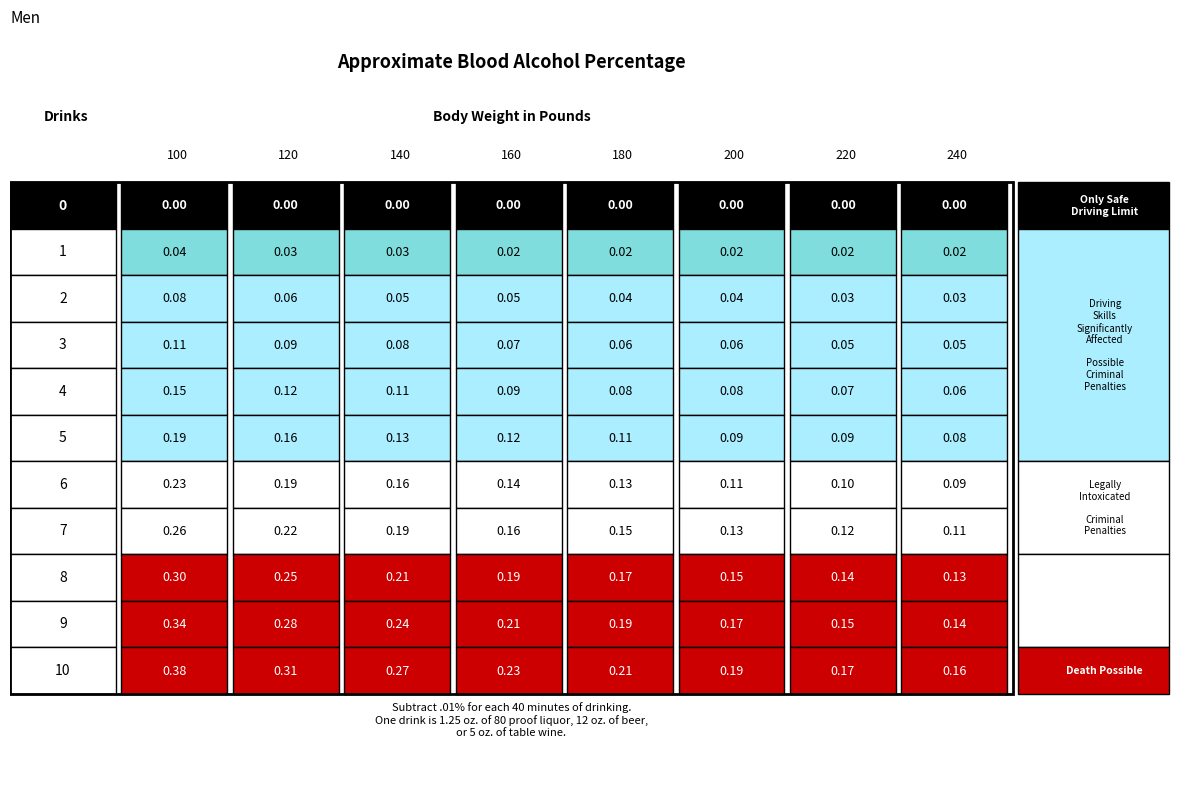

Reading left to right, extract all data points from this chart.

0: 0=0.0	1=0.0	2=0.0	3=0.0	4=0.0	5=0.0	6=0.0	7=0.0
1: 0=0.0	1=0.0	2=0.0	3=0.0	4=0.0	5=0.0	6=0.0	7=0.0
2: 0=0.1	1=0.1	2=0.1	3=0.1	4=0.0	5=0.0	6=0.0	7=0.0
3: 0=0.1	1=0.1	2=0.1	3=0.1	4=0.1	5=0.1	6=0.1	7=0.1
4: 0=0.1	1=0.1	2=0.1	3=0.1	4=0.1	5=0.1	6=0.1	7=0.1
5: 0=0.2	1=0.2	2=0.1	3=0.1	4=0.1	5=0.1	6=0.1	7=0.1
6: 0=0.2	1=0.2	2=0.2	3=0.1	4=0.1	5=0.1	6=0.1	7=0.1
7: 0=0.3	1=0.2	2=0.2	3=0.2	4=0.1	5=0.1	6=0.1	7=0.1
8: 0=0.3	1=0.2	2=0.2	3=0.2	4=0.2	5=0.1	6=0.1	7=0.1
9: 0=0.3	1=0.3	2=0.2	3=0.2	4=0.2	5=0.2	6=0.1	7=0.1
10: 0=0.4	1=0.3	2=0.3	3=0.2	4=0.2	5=0.2	6=0.2	7=0.2